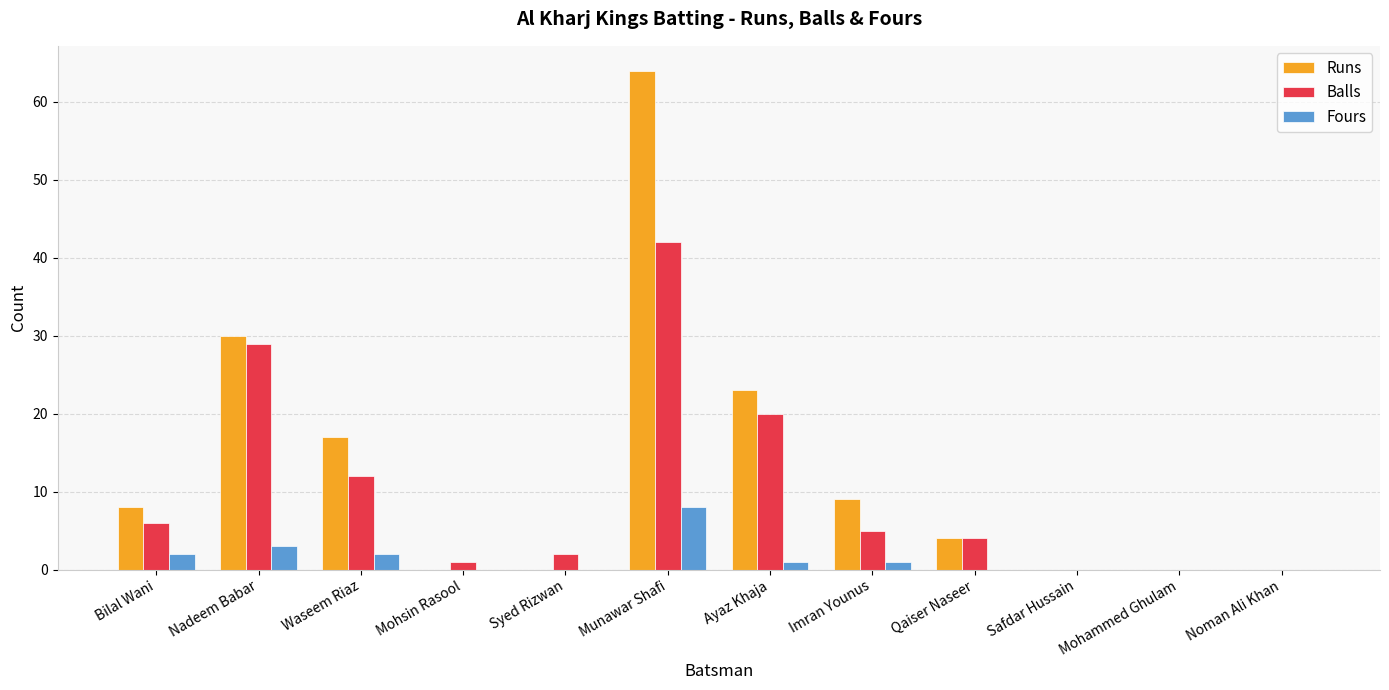

What is the sum of the Balls values at Bilal Wani and Imran Younus?

11